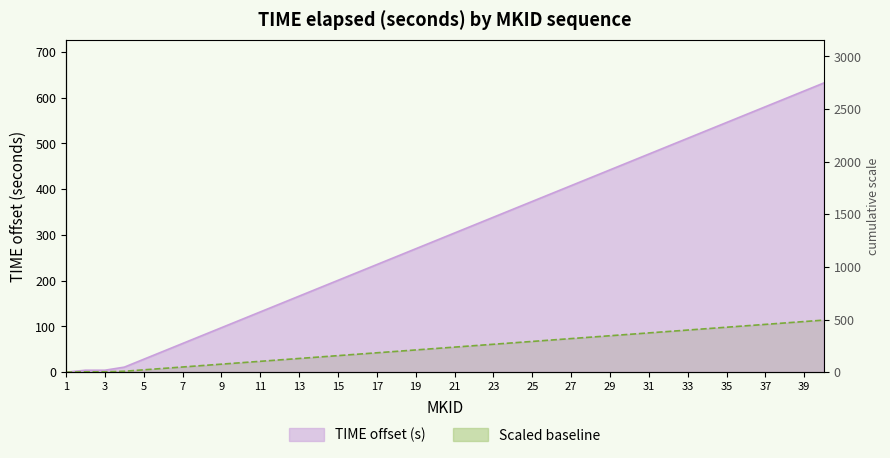

Read the value at 37.

580.2